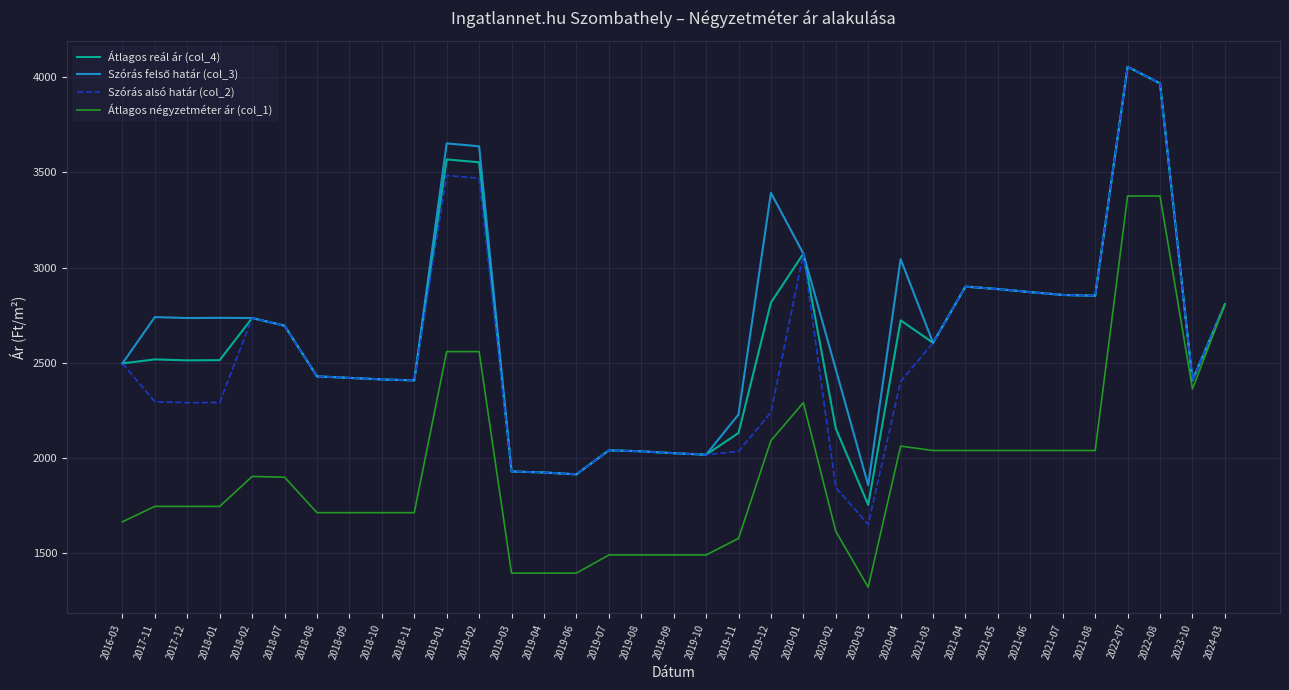

What is the difference between the second highest and second lowest values in the Átlagos reál ár (col_4) series?

2051